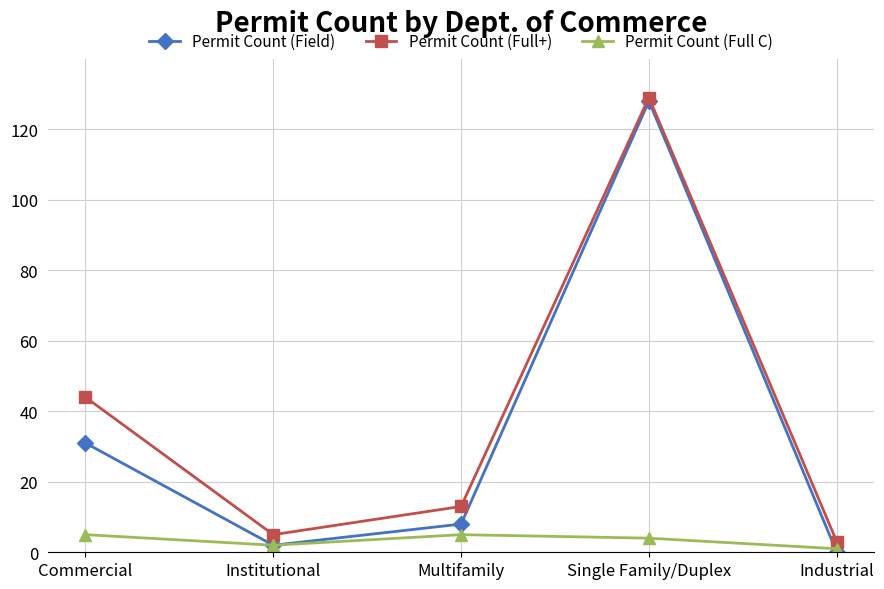

Reading left to right, list all the values displayed in this chart.

Permit Count (Field): Commercial=31	Institutional=2	Multifamily=8	Single Family/Duplex=128	Industrial=0
Permit Count (Full+): Commercial=44	Institutional=5	Multifamily=13	Single Family/Duplex=129	Industrial=3
Permit Count (Full C): Commercial=5	Institutional=2	Multifamily=5	Single Family/Duplex=4	Industrial=1